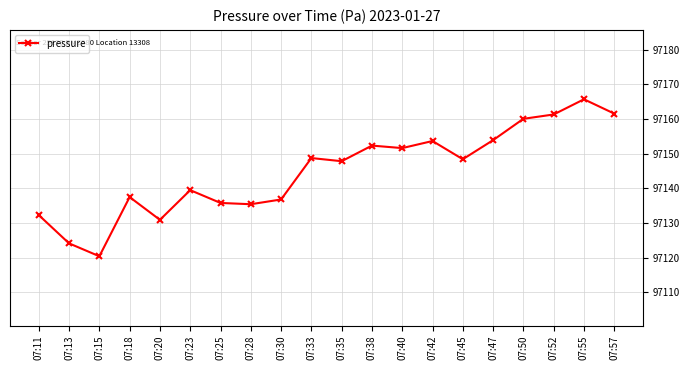

How many data points does each series have?

20